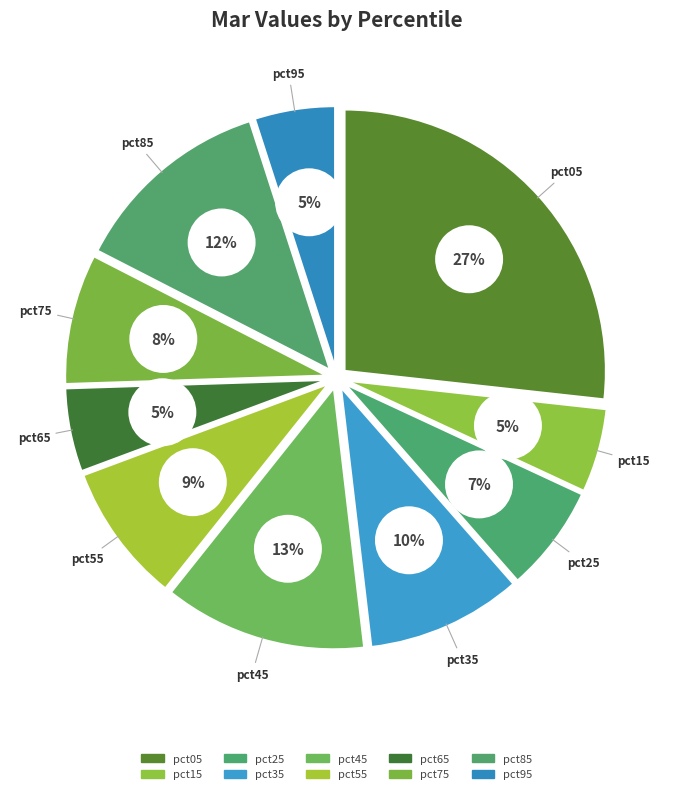

Rank the categories by value from highest to lowest.

pct05, pct45, pct85, pct35, pct55, pct75, pct25, pct15, pct65, pct95